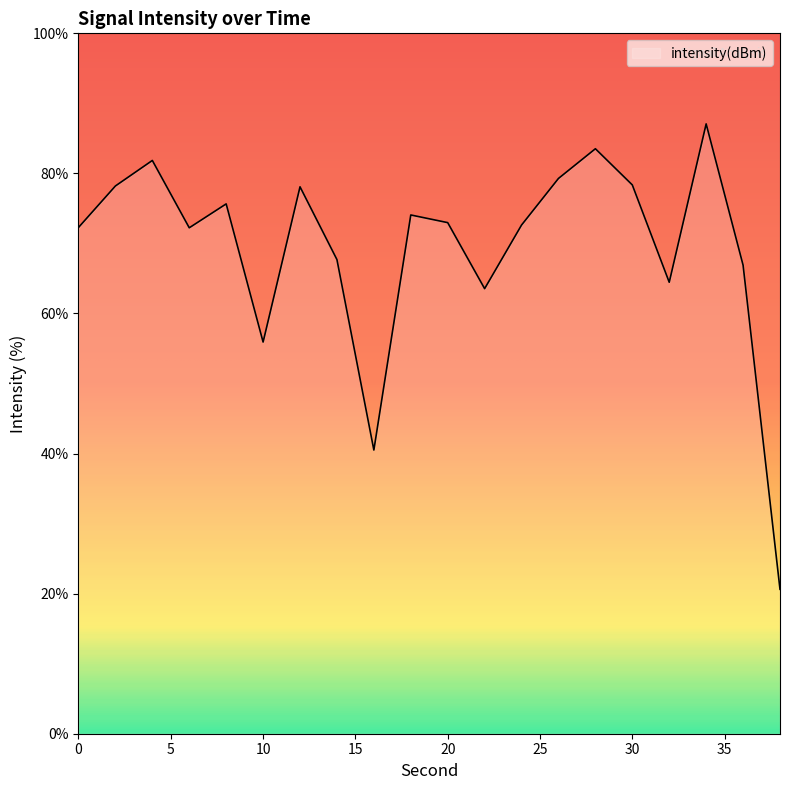

What is the difference between the maximum and minimum values?

66.4